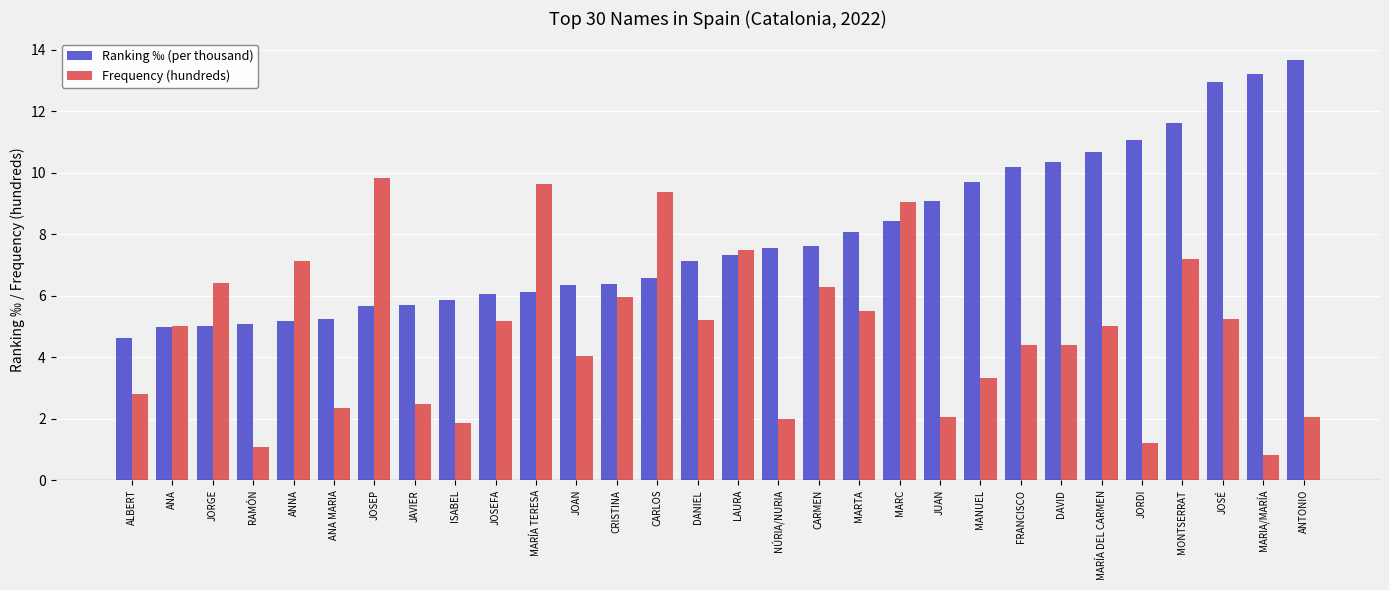

True or false: Ranking ‰ (per thousand) has a value of 18.6 at MARIA/MARÍA.

False